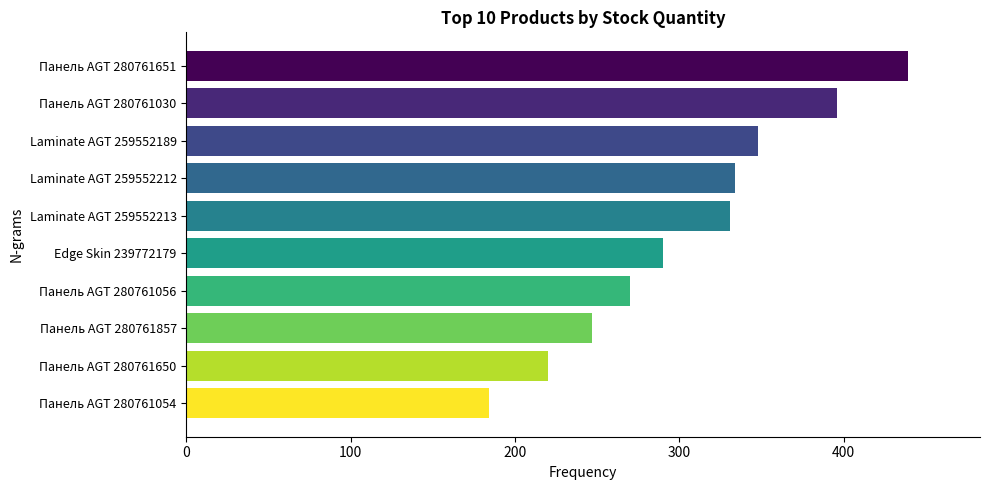

What is the change in value from Laminate AGT 259552213 to Панель AGT 280761030?

+65